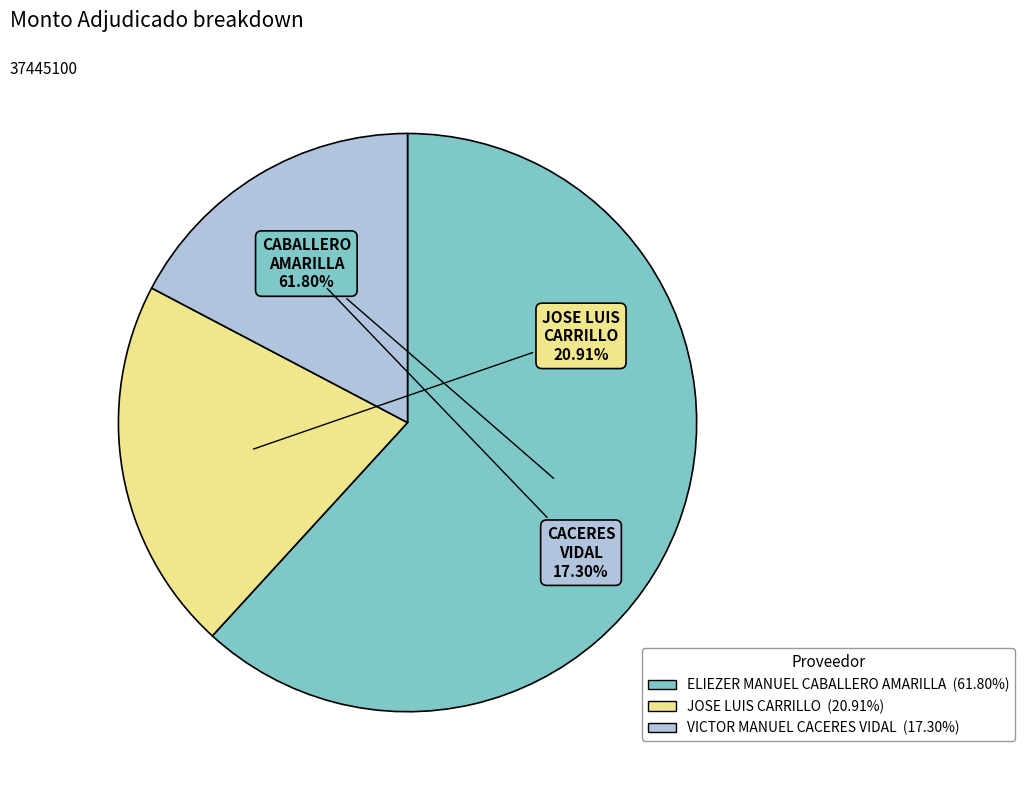

Rank the categories by value from lowest to highest.

VICTOR MANUEL CACERES VIDAL, JOSE LUIS CARRILLO, ELIEZER MANUEL CABALLERO AMARILLA